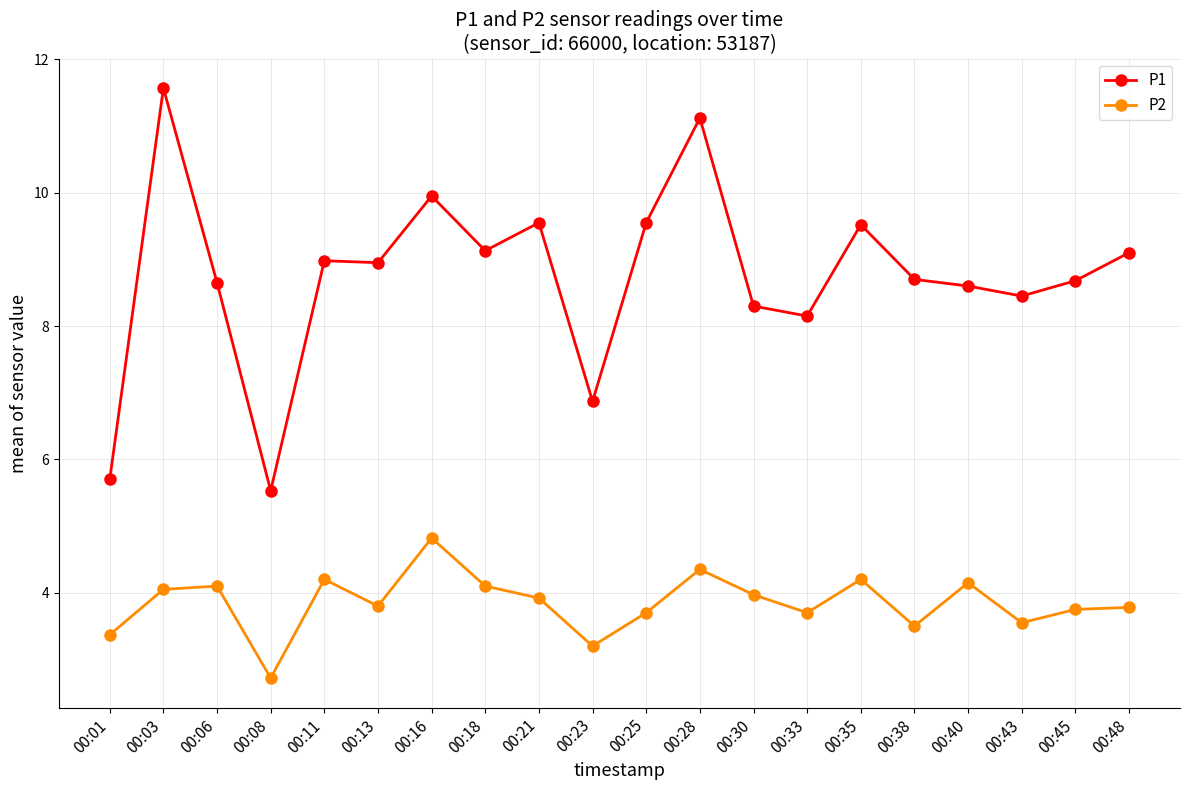

What is the value of the P1 point at the 12th from the left?

11.1